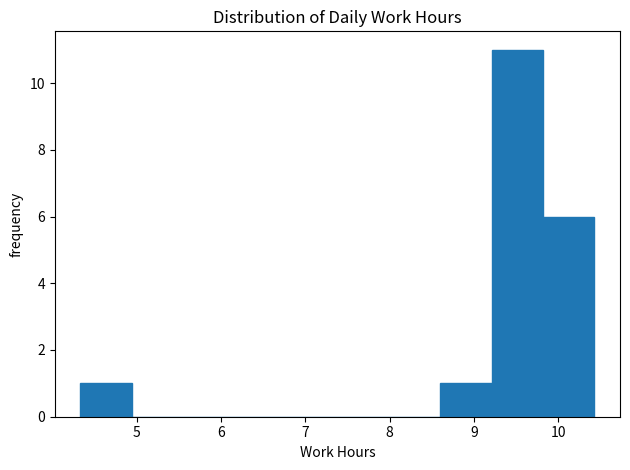

Reading left to right, transcribe this chart: for each bar, give the range it covers on the x-axis and its height. Neither the bar edges nor the heights are printed on the chart, so give them approximately, as read against the axes.

4.33 to 4.94: 1
4.94 to 5.55: 0
5.55 to 6.16: 0
6.16 to 6.77: 0
6.77 to 7.38: 0
7.38 to 7.99: 0
7.99 to 8.60: 0
8.60 to 9.21: 1
9.21 to 9.82: 11
9.82 to 10.43: 6